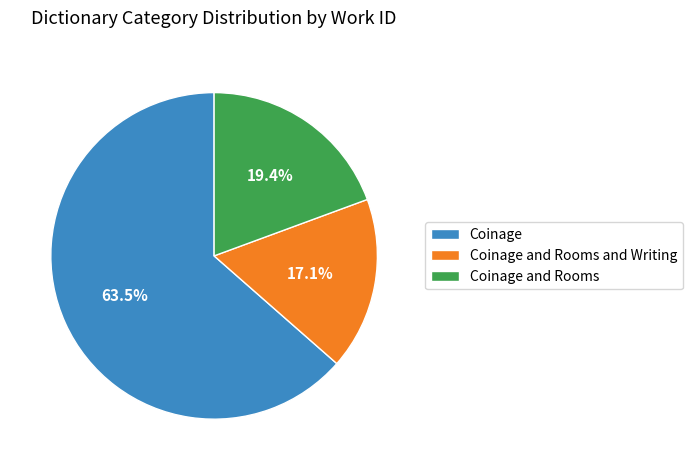

Which slice represents more than half of the pie?

Coinage